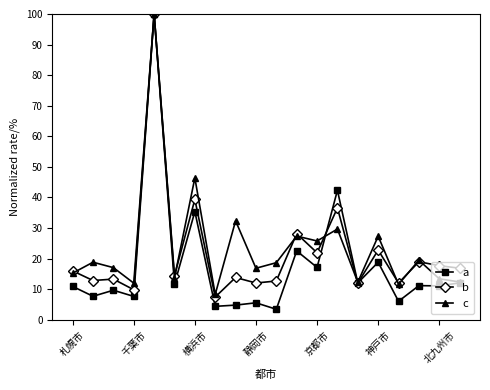

Which series has the widest spread of values?

a